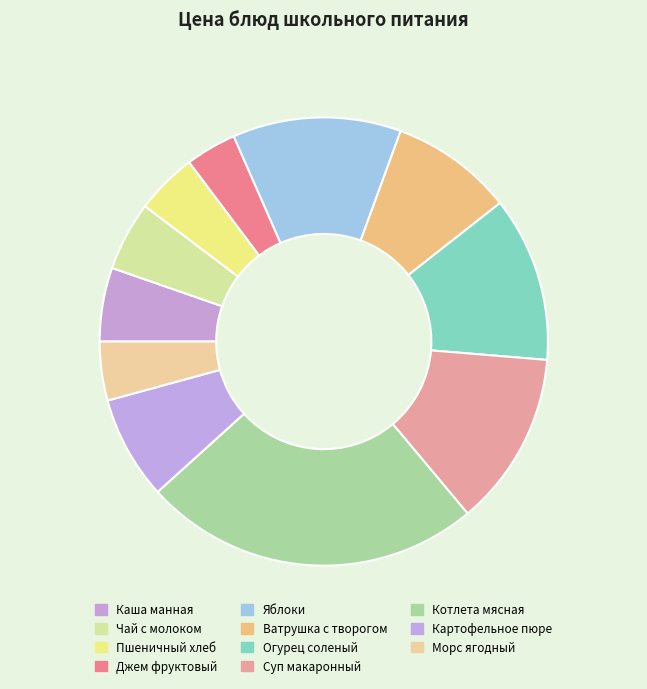

To the nearest percent, what is the difference between the largest and smallest slice percentages?

21%